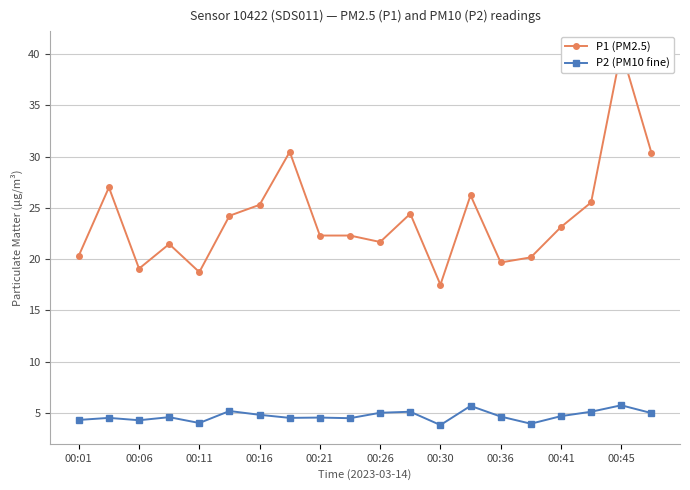

True or false: P2 (PM10 fine) has a value of 3.8 at 00:30.

True